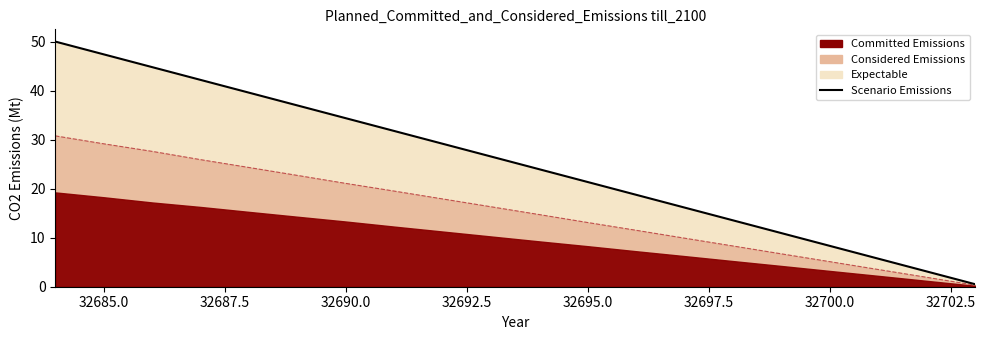

How many lines are shown in the chart?

1